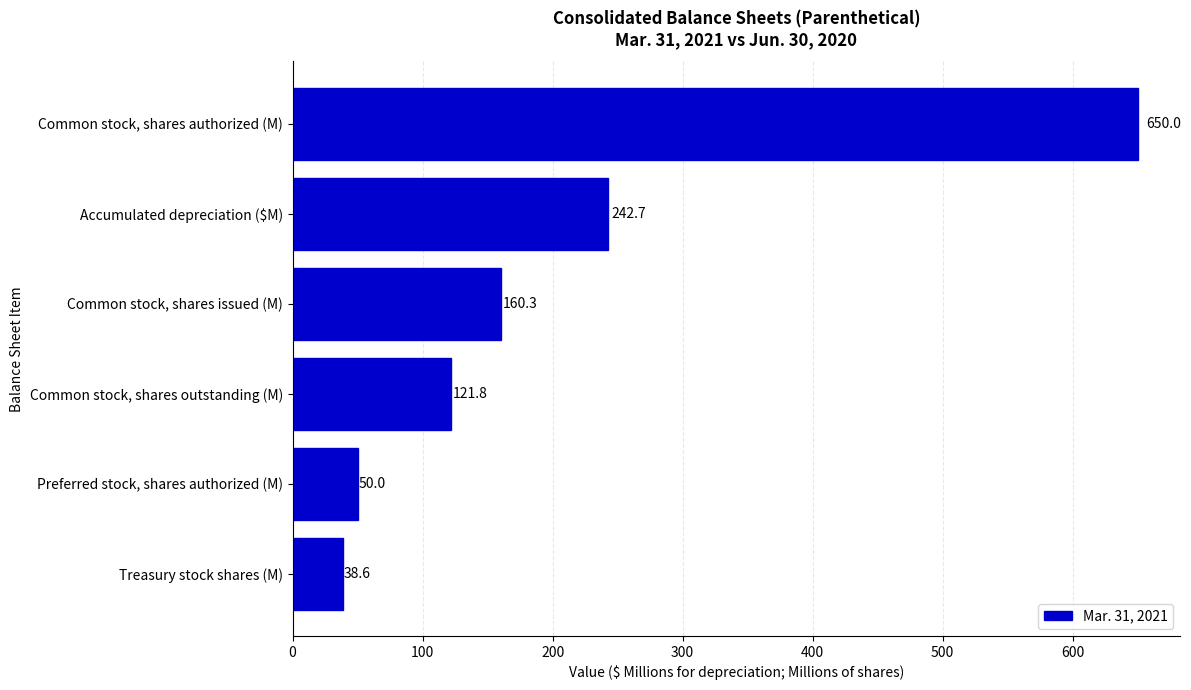

What is the difference between the second highest and second lowest values?

192.7